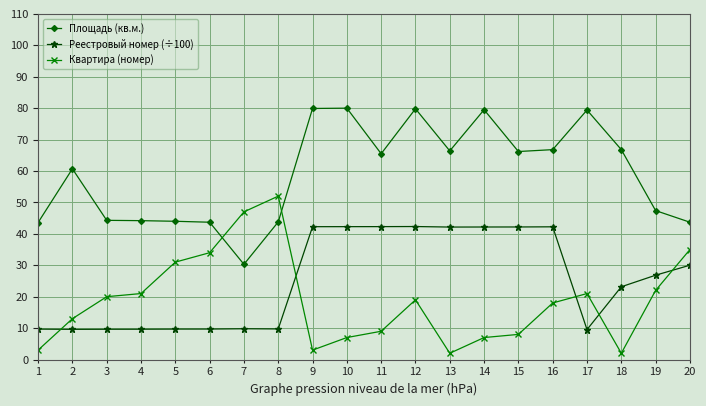

What is the value of the Площадь (кв.м.) point at the 15th from the left?

66.2